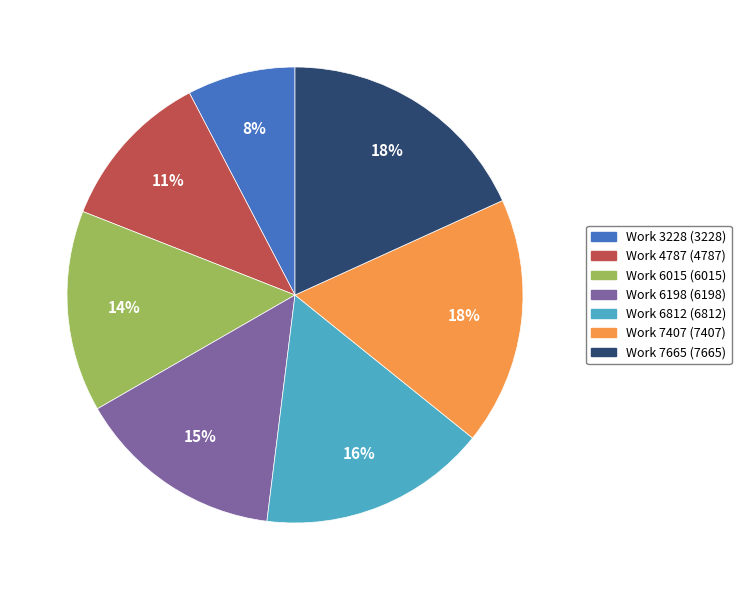

Which slice is the smallest?

Work 3228